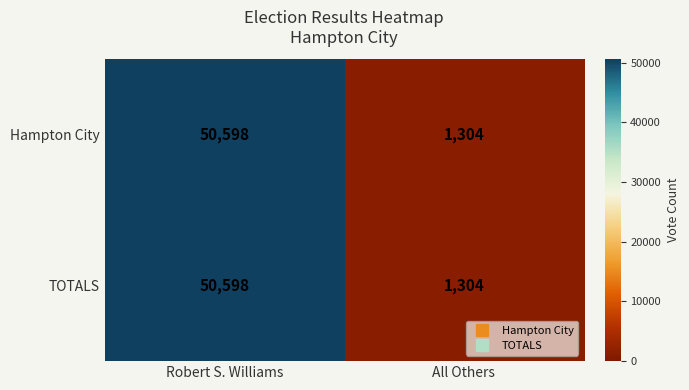

At which label does Hampton City reach its minimum?

All Others